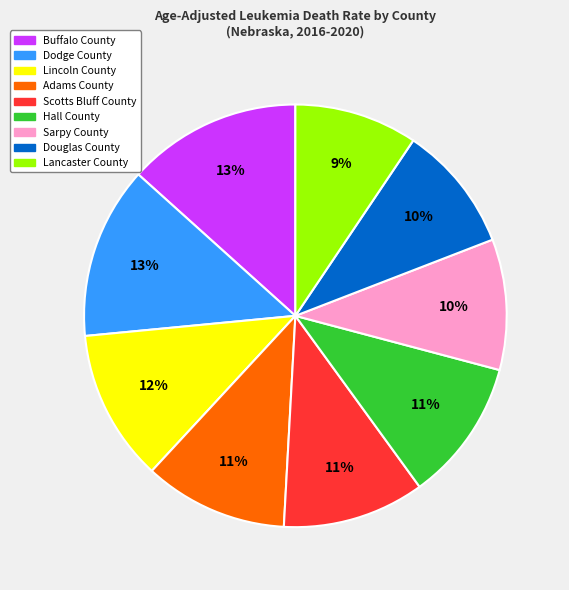

How many slices are in this pie chart?

9